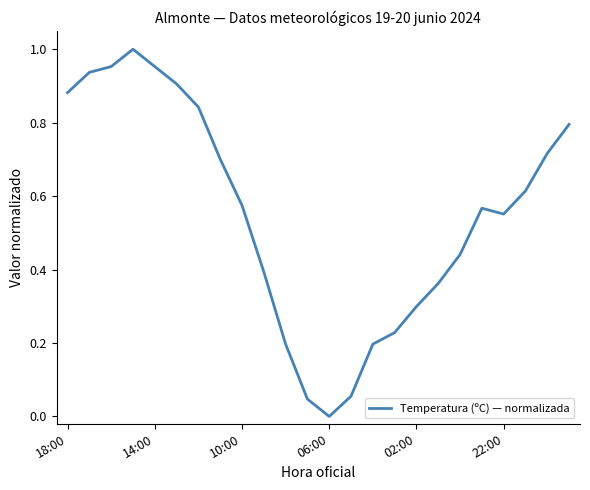

How many lines are shown in the chart?

1